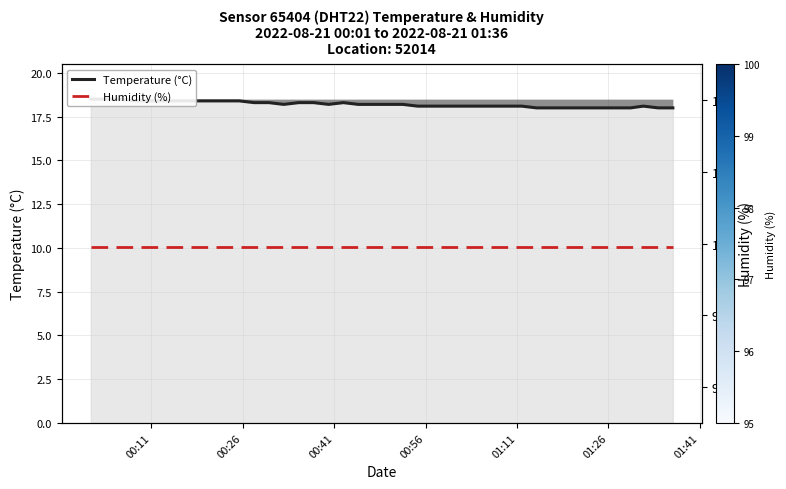

True or false: Temperature (°C) and Humidity (%) cross at least once.

False